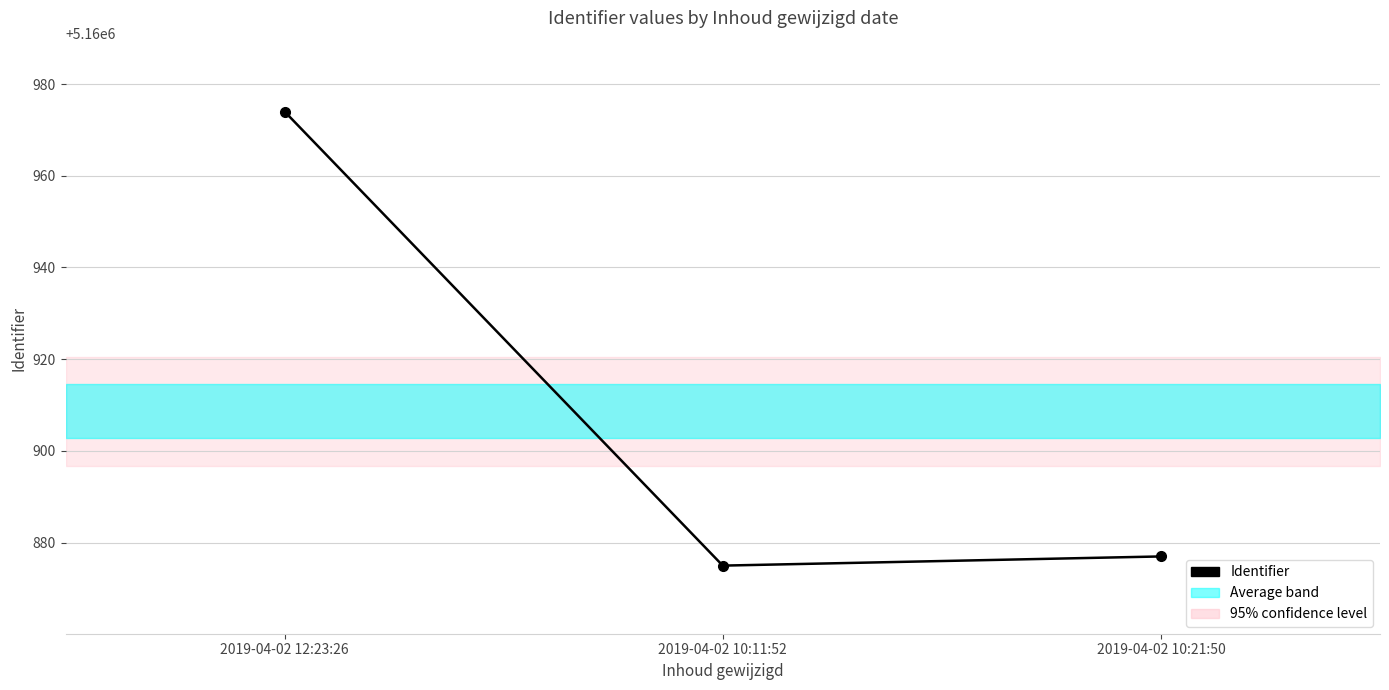

Reading left to right, extract all data points from this chart.

2019-04-02 12:23:26=5160974	2019-04-02 10:11:52=5160875	2019-04-02 10:21:50=5160877